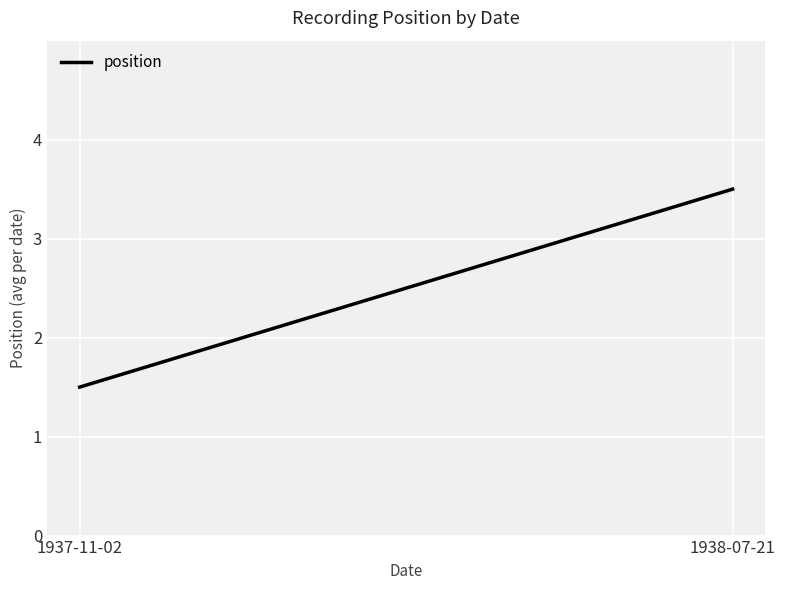

Where is the data nearest to the value 2?

1937-11-02